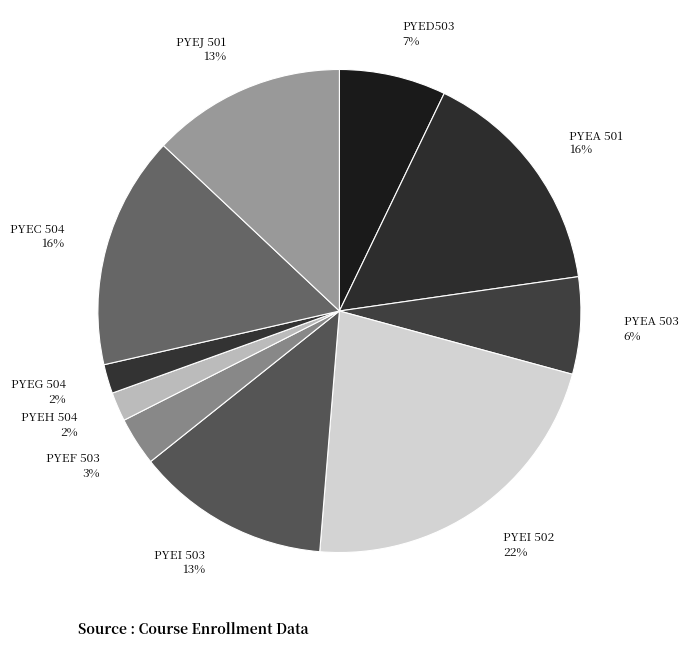

Which slice is the largest?

PYEI 502